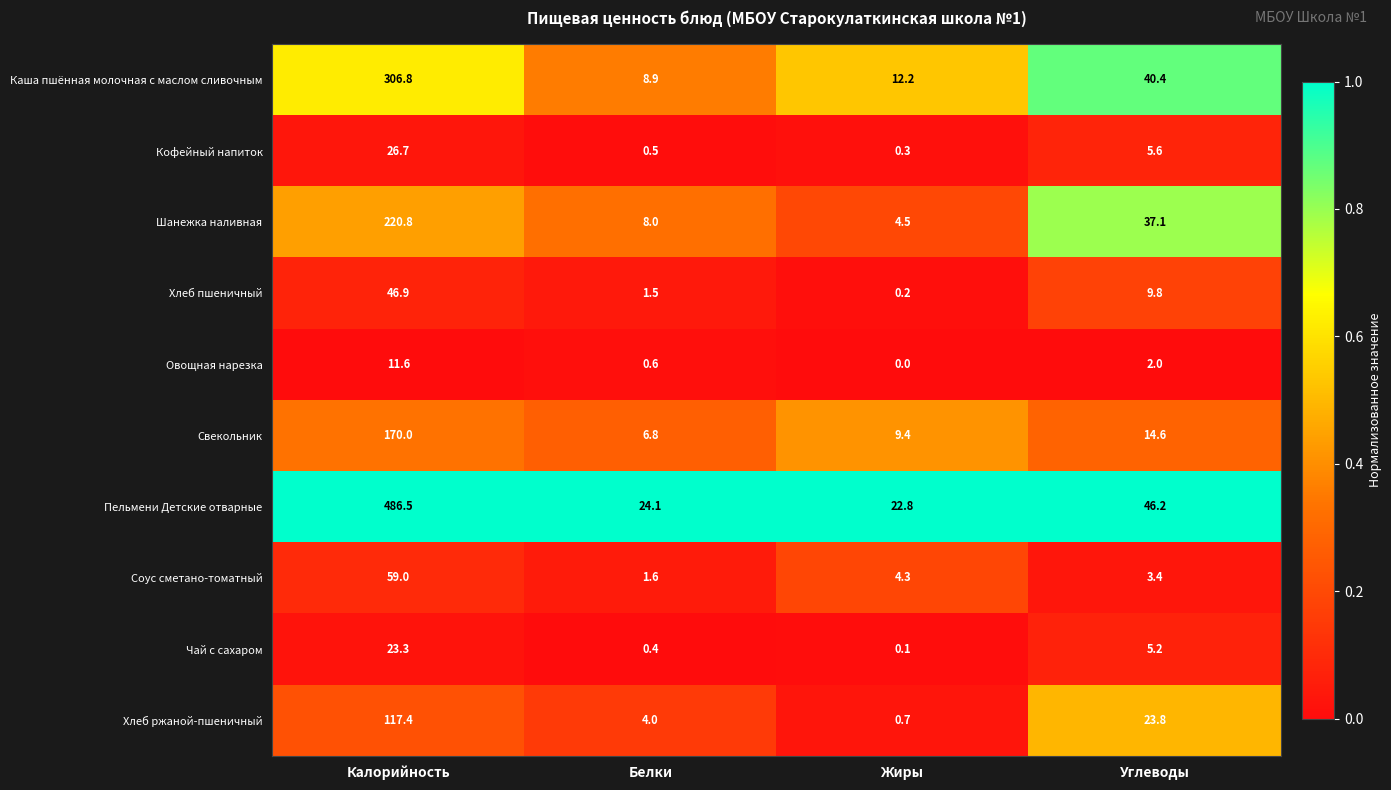

Which series has the largest total across all categories?

Пельмени Детские отварные